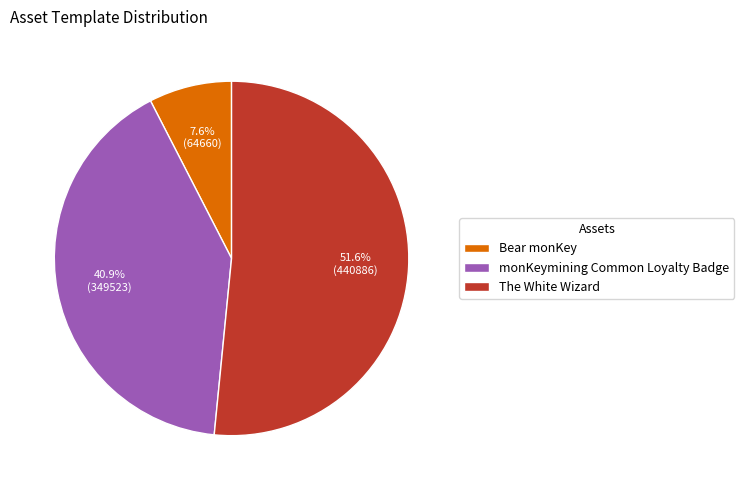

How many segments does this pie chart have?

3